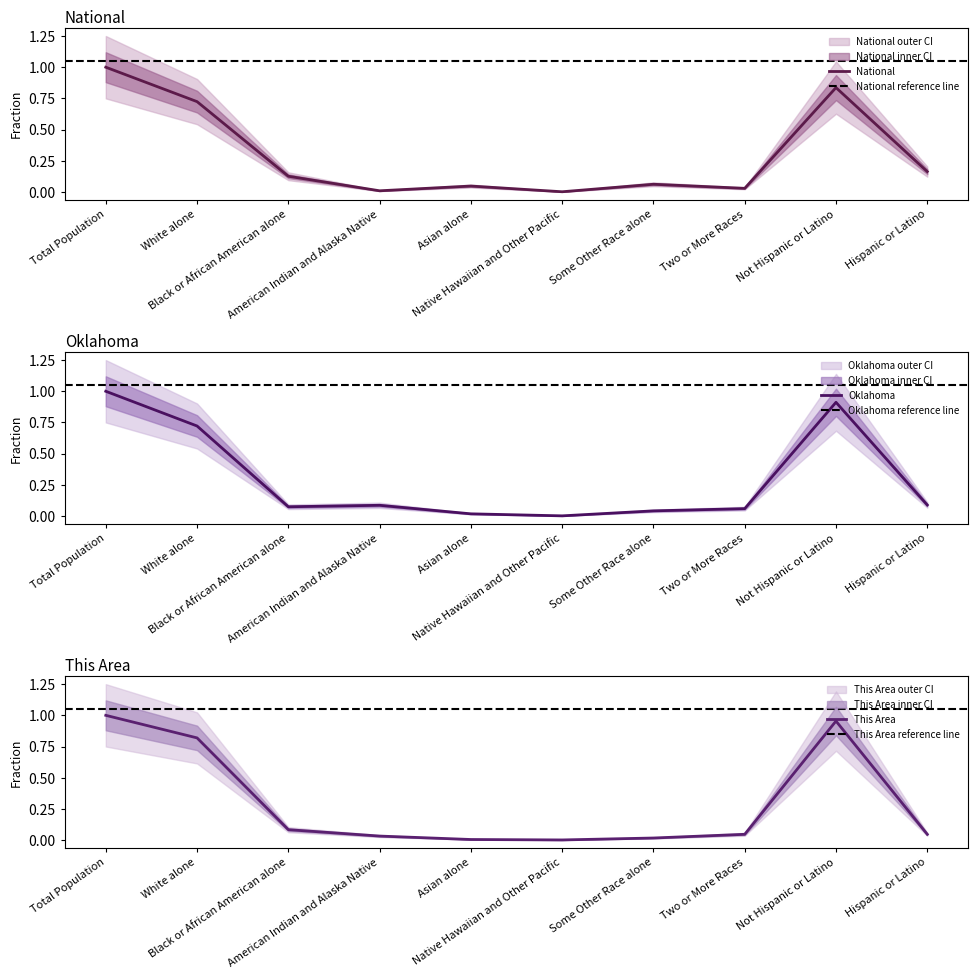

What is the maximum value shown in the chart?

1.0